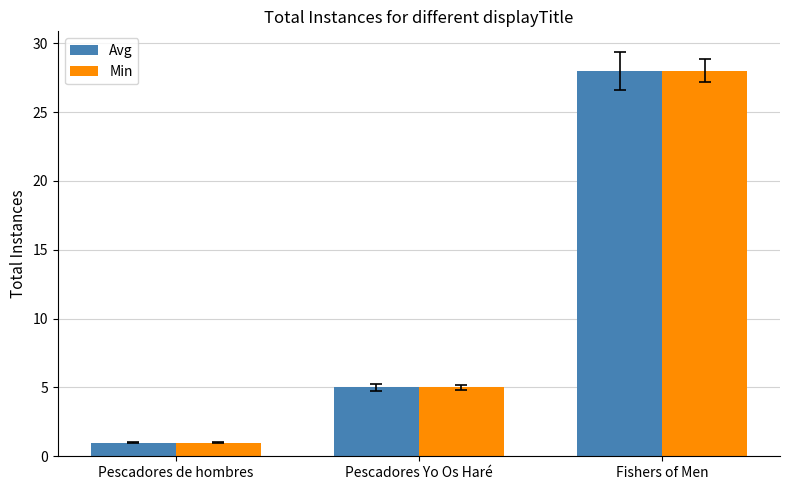

Is it true that Min equals 5 at Pescadores Yo Os Haré?

True